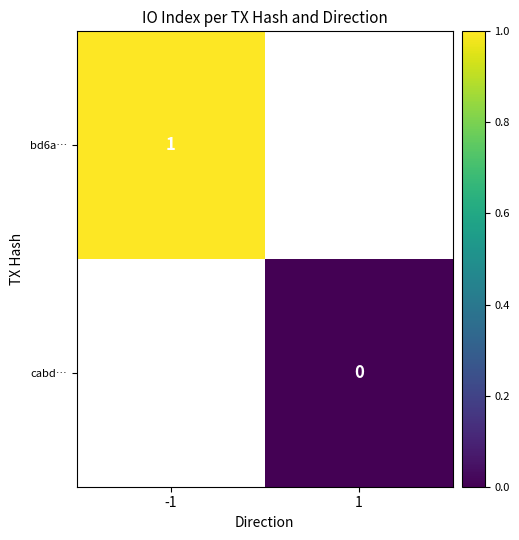

At how many categories does at least one series exceed 0?

1